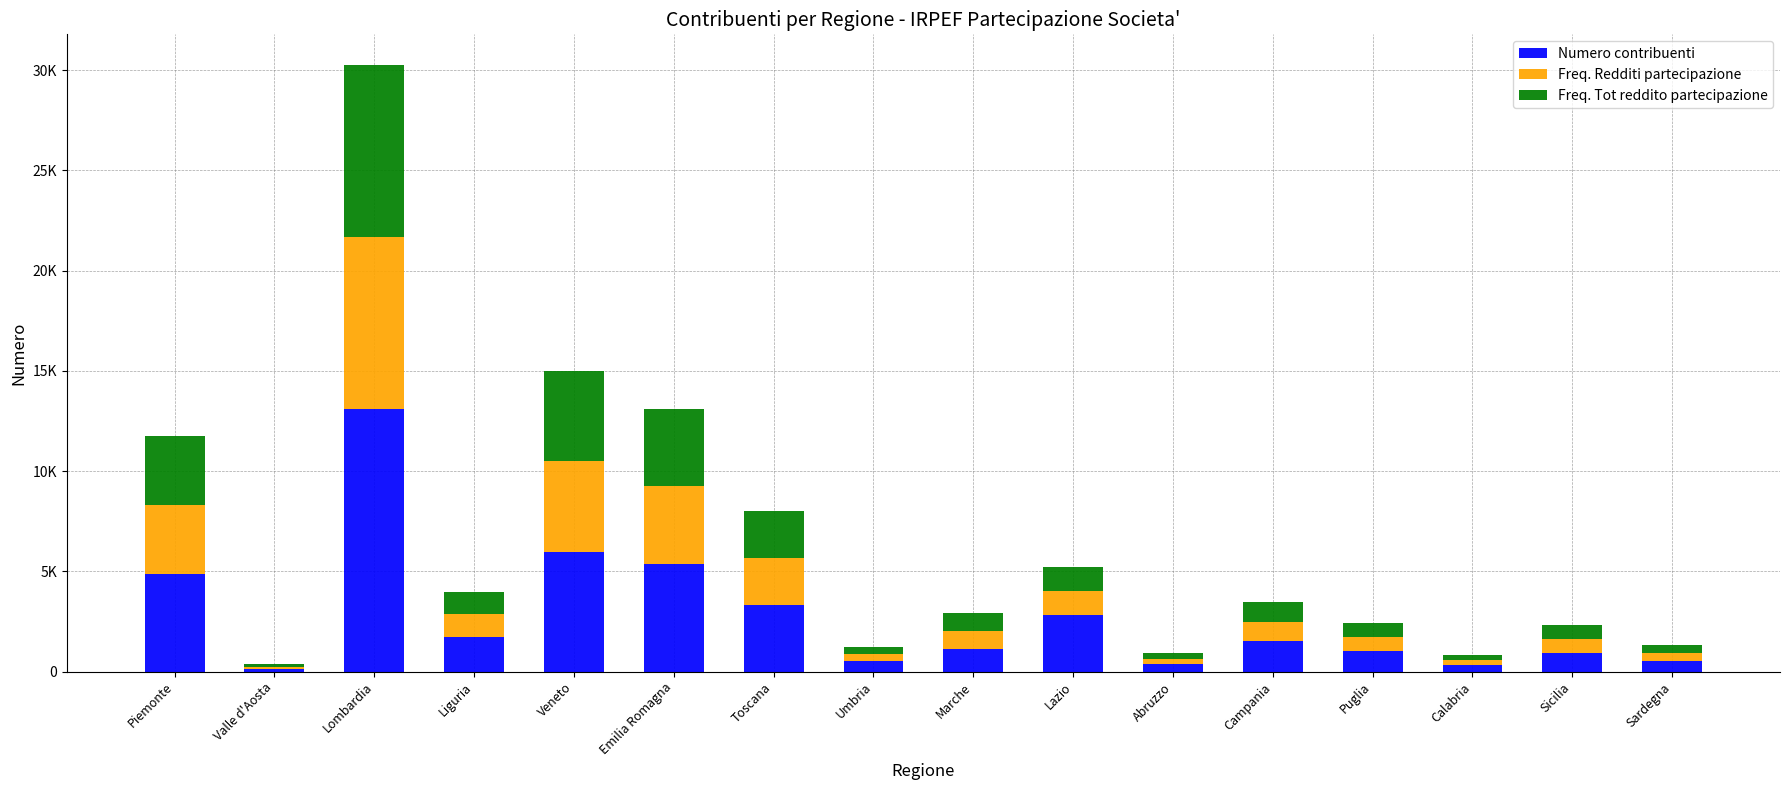

What position from the left is Marche?

9